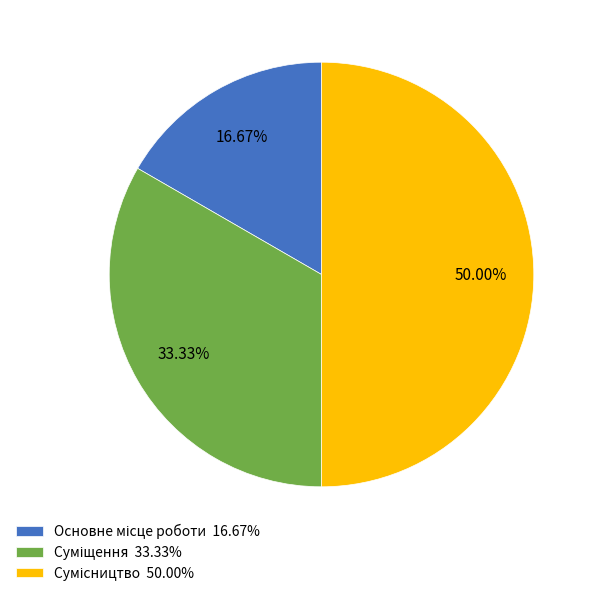

To the nearest percent, what is the difference between the largest and smallest slice percentages?

33%